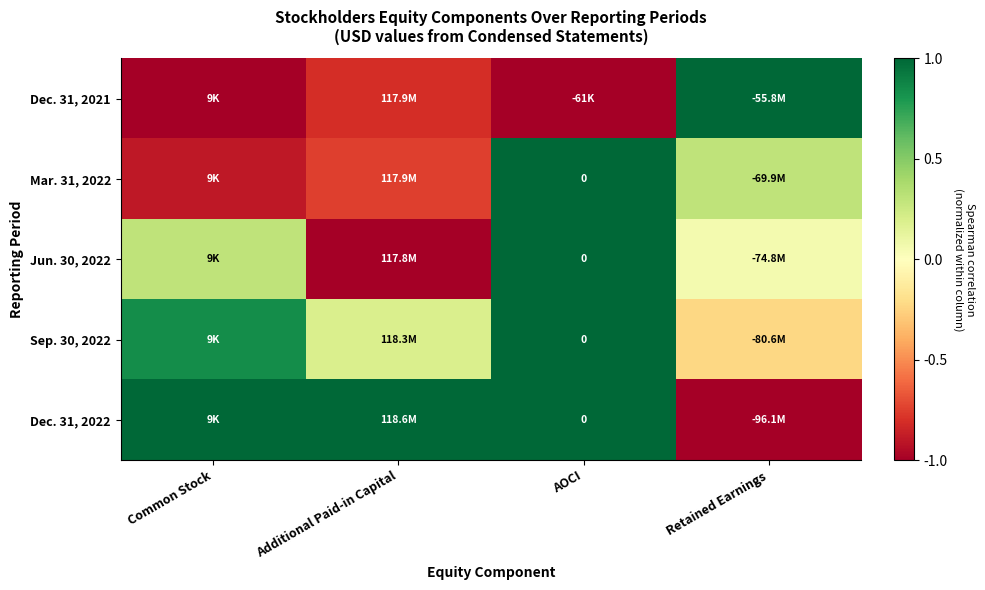

What is the sum of all Dec. 31, 2022 values?

2.0